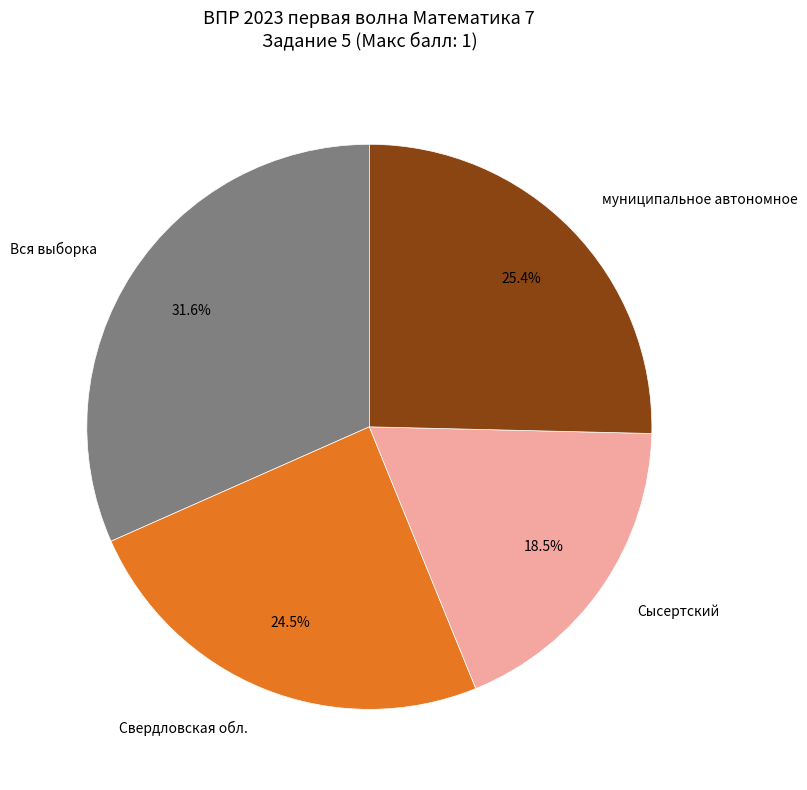

What is the ratio of the value at Вся выборка to the value at Сысертский?

1.7